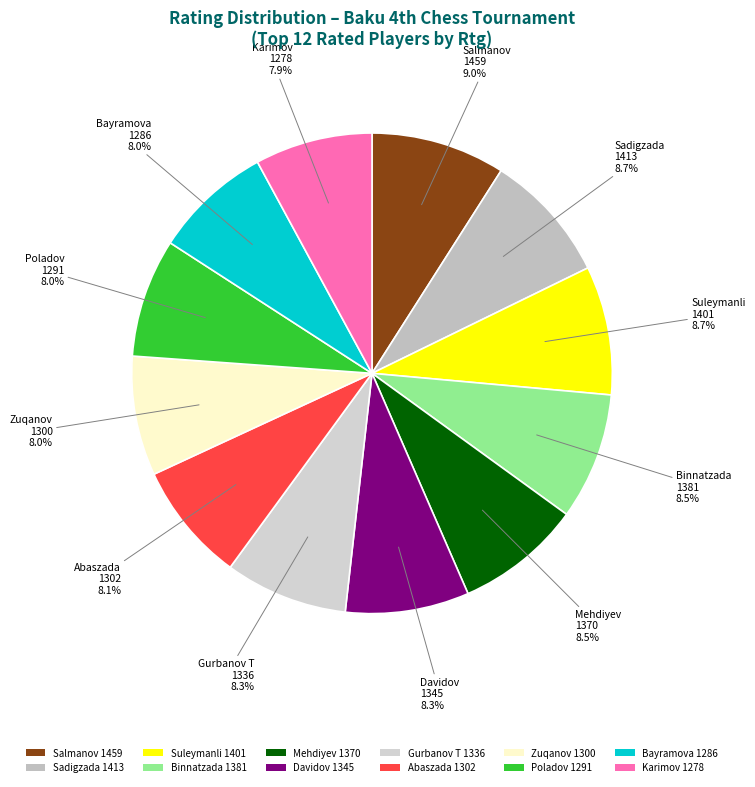

Which has a higher value, Salmanov 1459 or Bayramova 1286?

Salmanov 1459